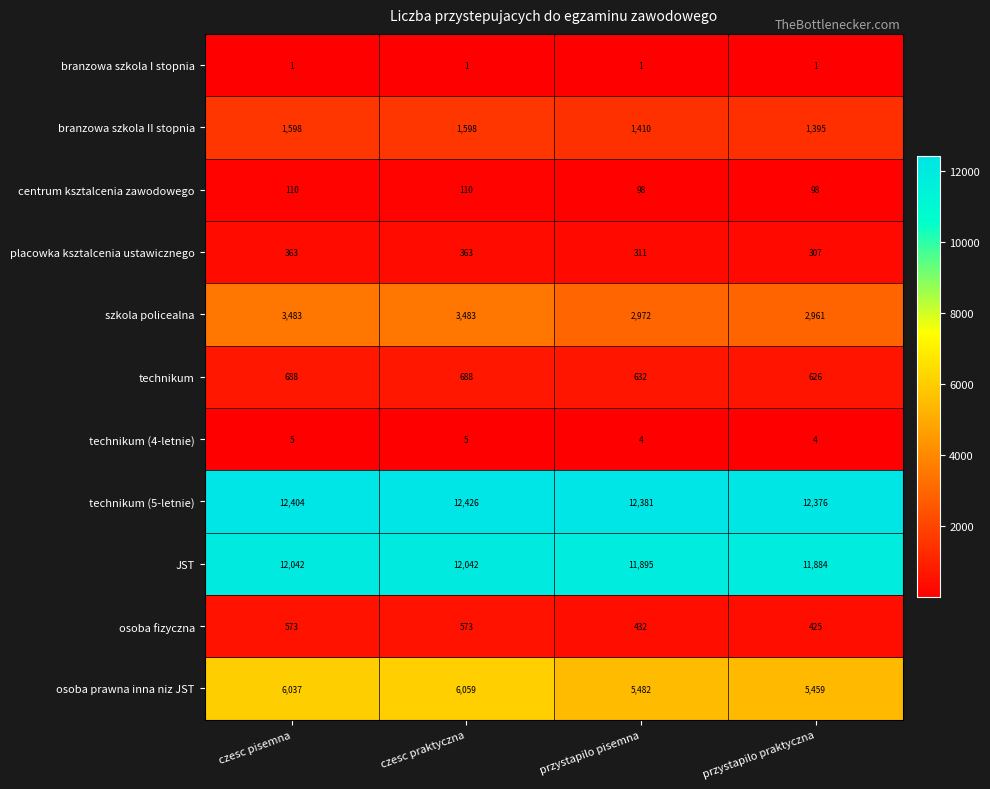

What is the difference between the second highest and second lowest values in the centrum ksztalcenia zawodowego series?

12